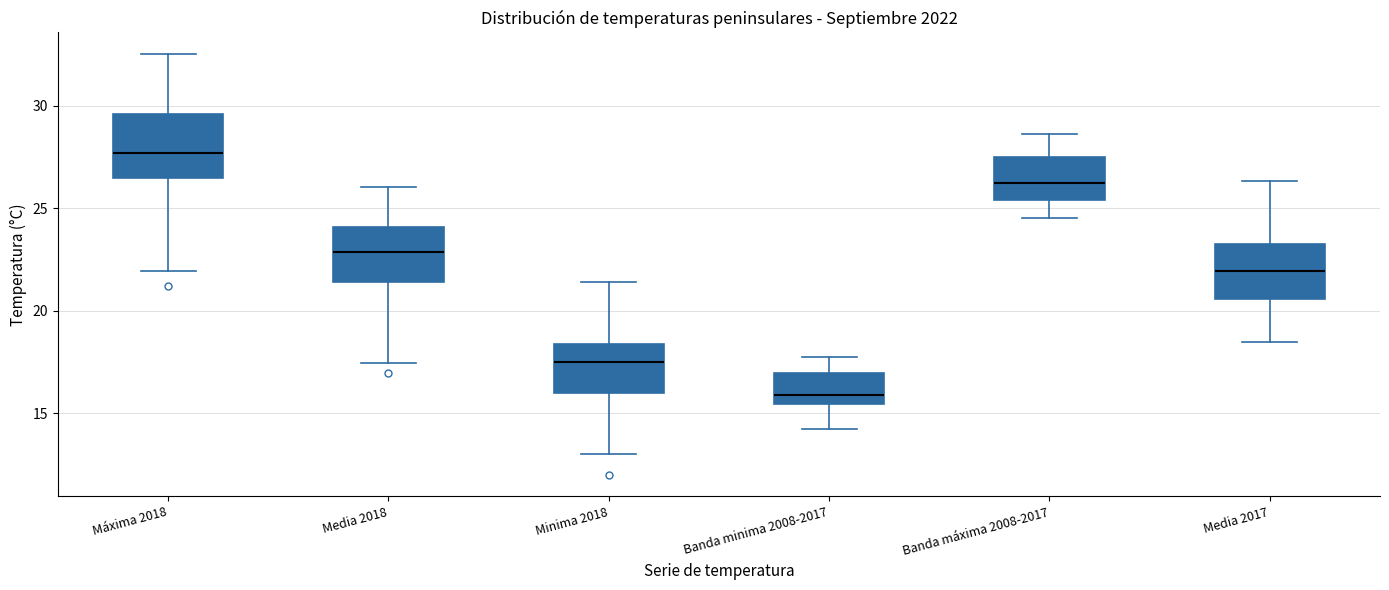

Where does the median line of the box for Media 2018 sit on the y-axis? The values are not printed on the chart, so give them approximately, as read against the axis.

23.0